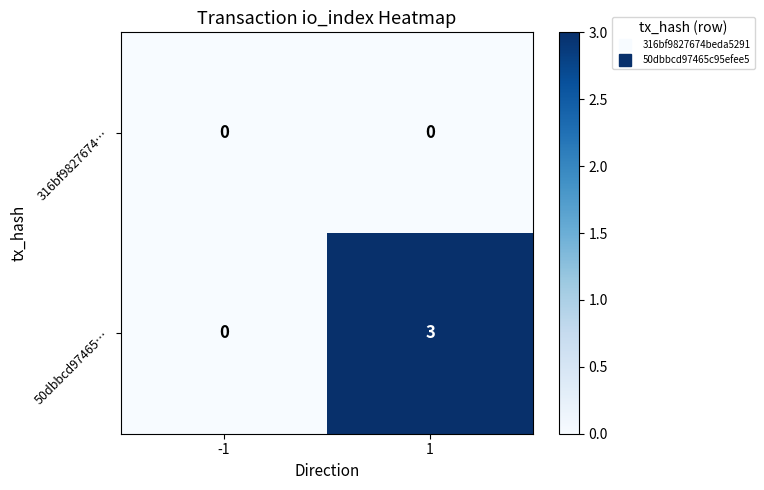

At which category is the sum across all series the highest?

1